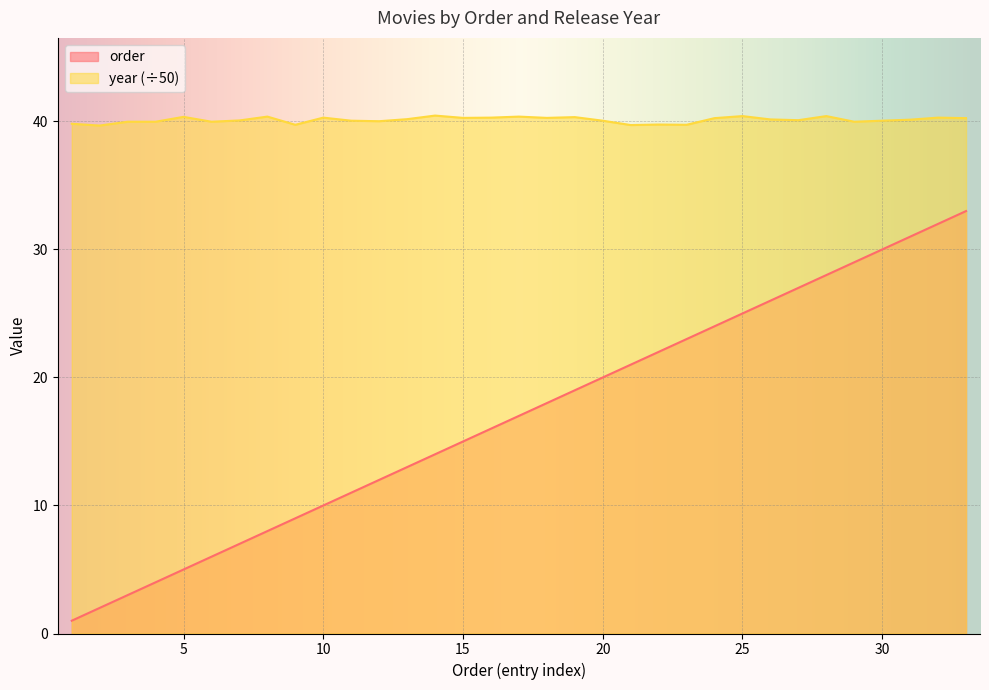

Is it true that order equals 32.0 at 32?

True